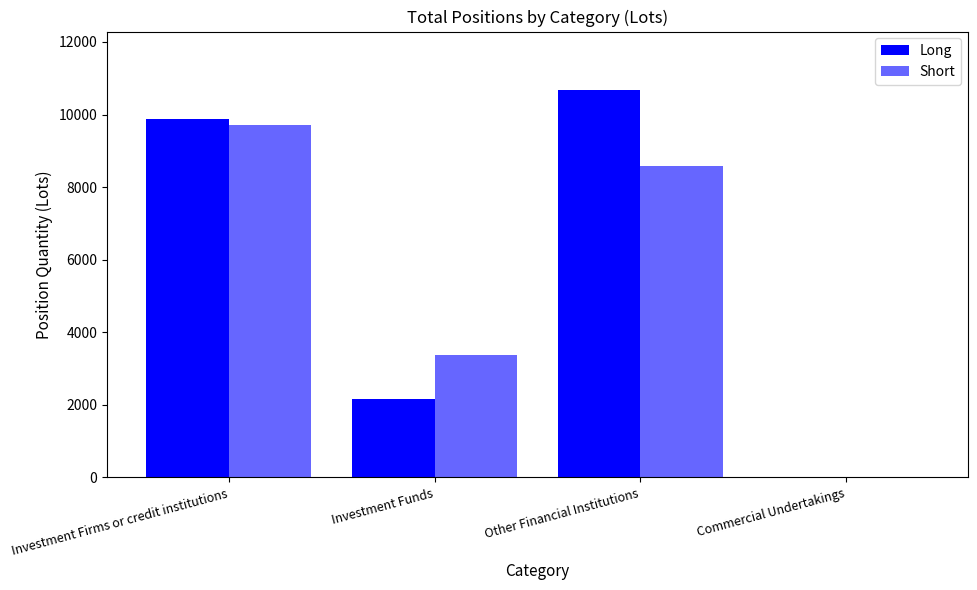

At which label does Long first exceed 9884?

Investment Firms or credit institutions